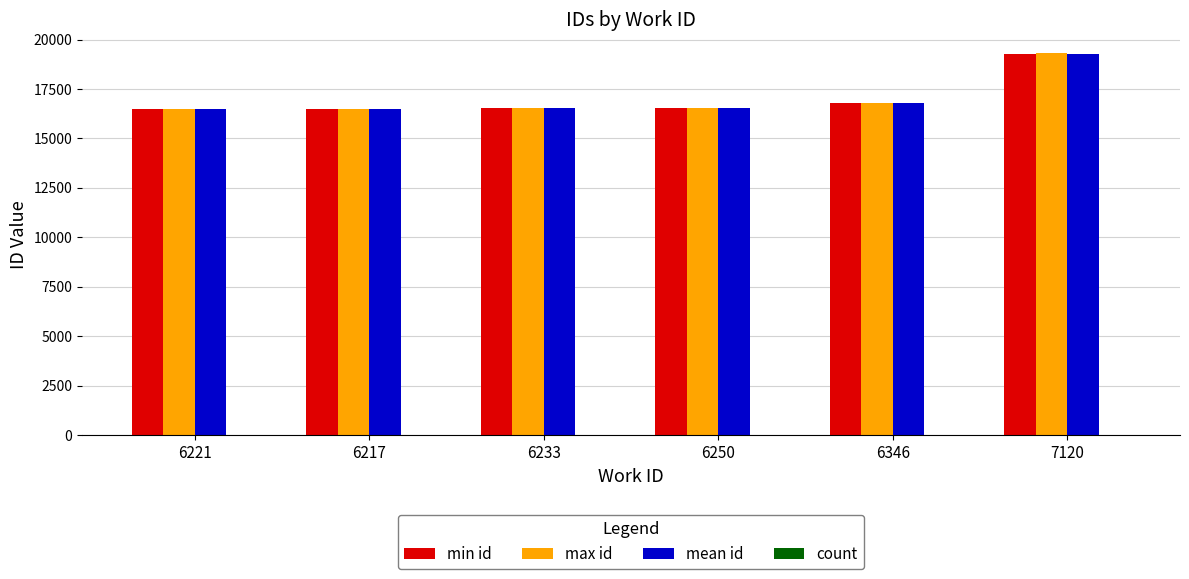

Which series changed the most between 6217 and 7120?

max id